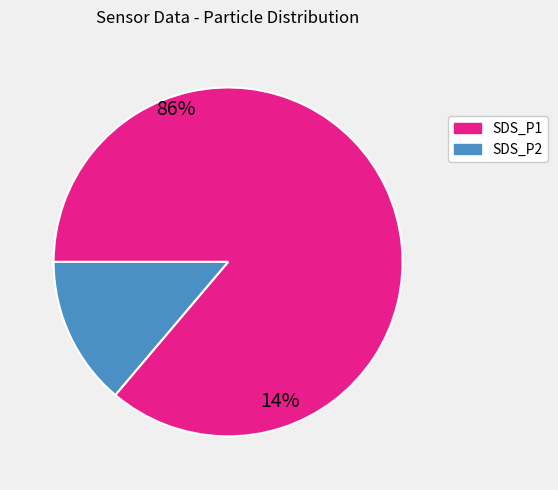

Does SDS_P2 account for over 50% of the chart?

No